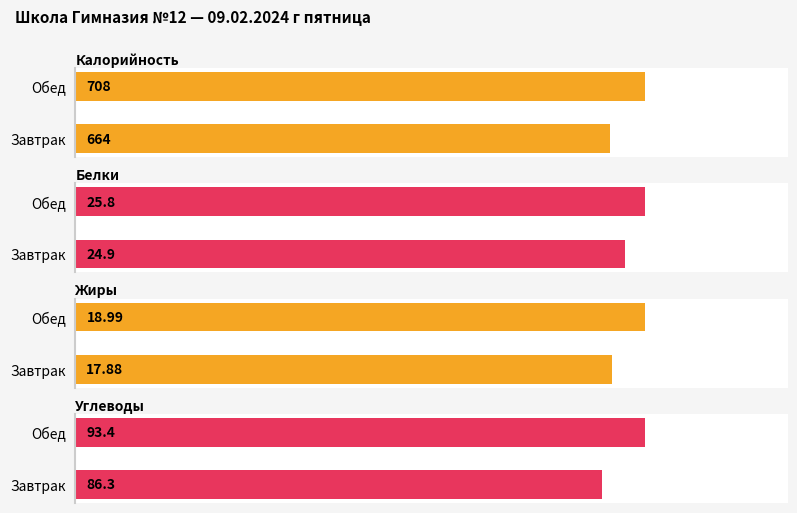

What is the total value across all series at Обед?

846.2